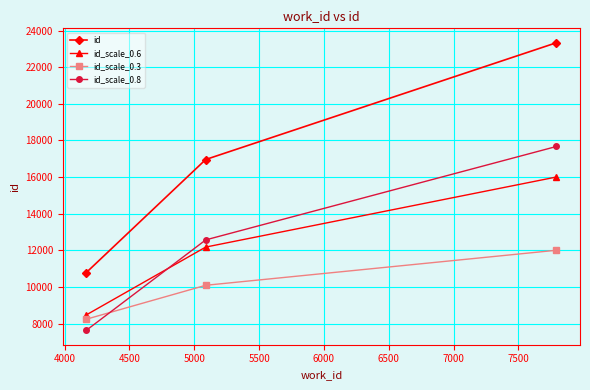

What are all the series names shown in the legend?

id, id_scale_0.6, id_scale_0.3, id_scale_0.8